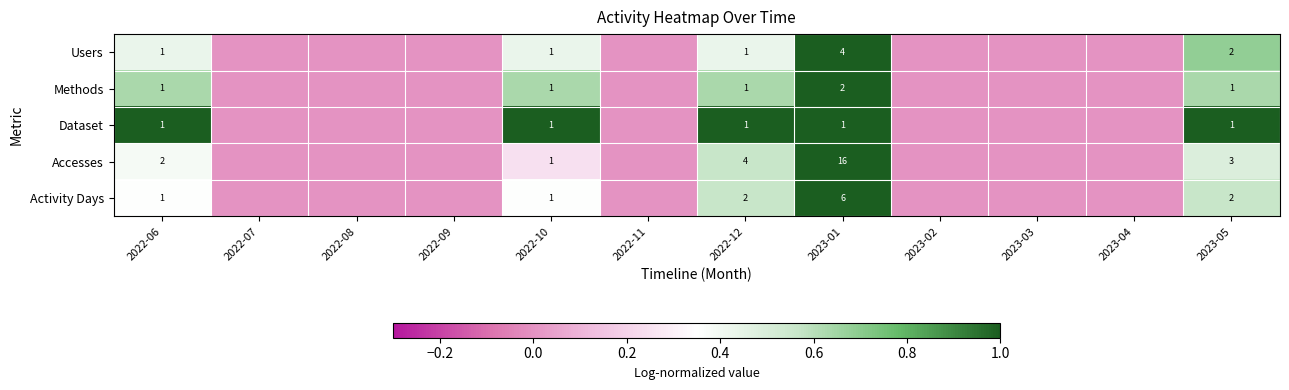

At which category does the chart reach its minimum across all series?

2022-07